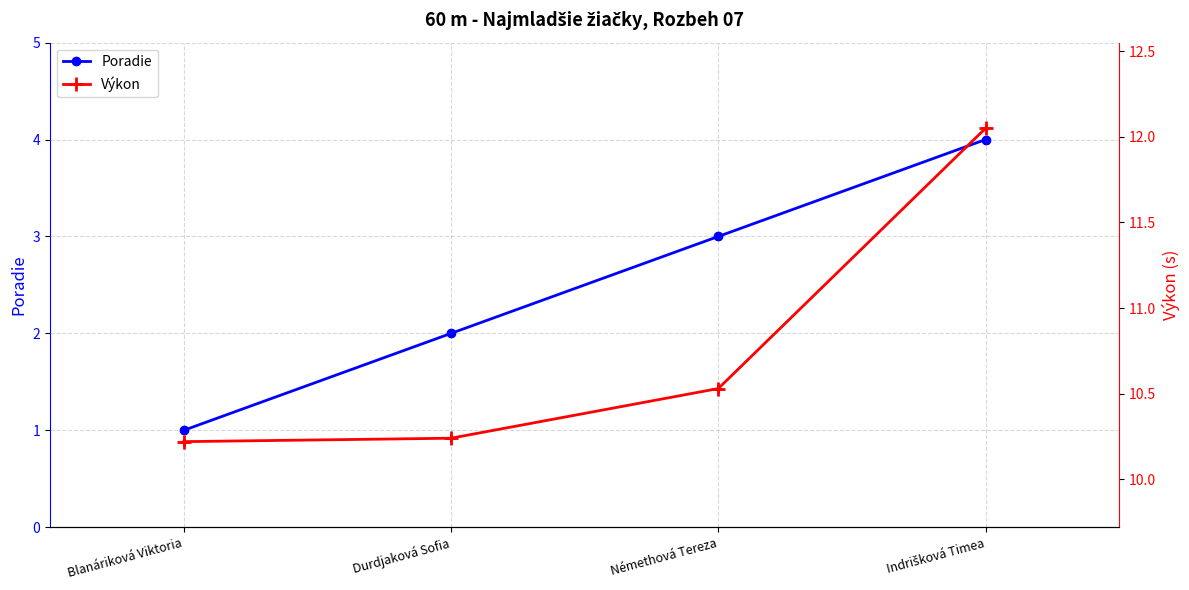

Which series has the largest Y range (max minus min)?

Poradie